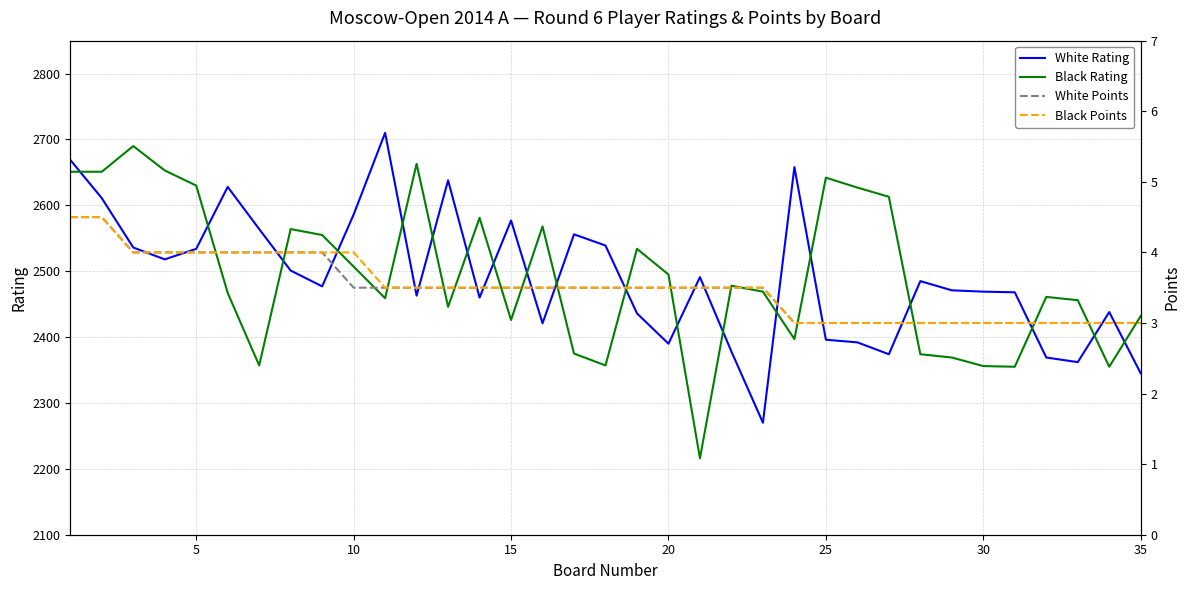

At 30, list the series in order from smallest to largest.

White Points, Black Points, Black Rating, White Rating